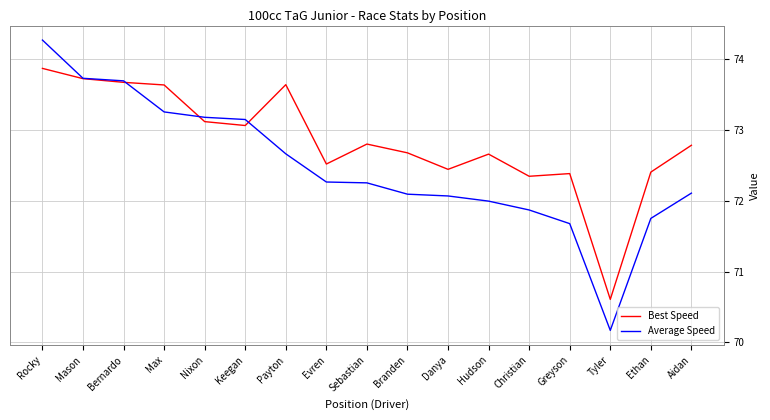

Is it true that Average Speed equals 72.1 at Aidan?

True